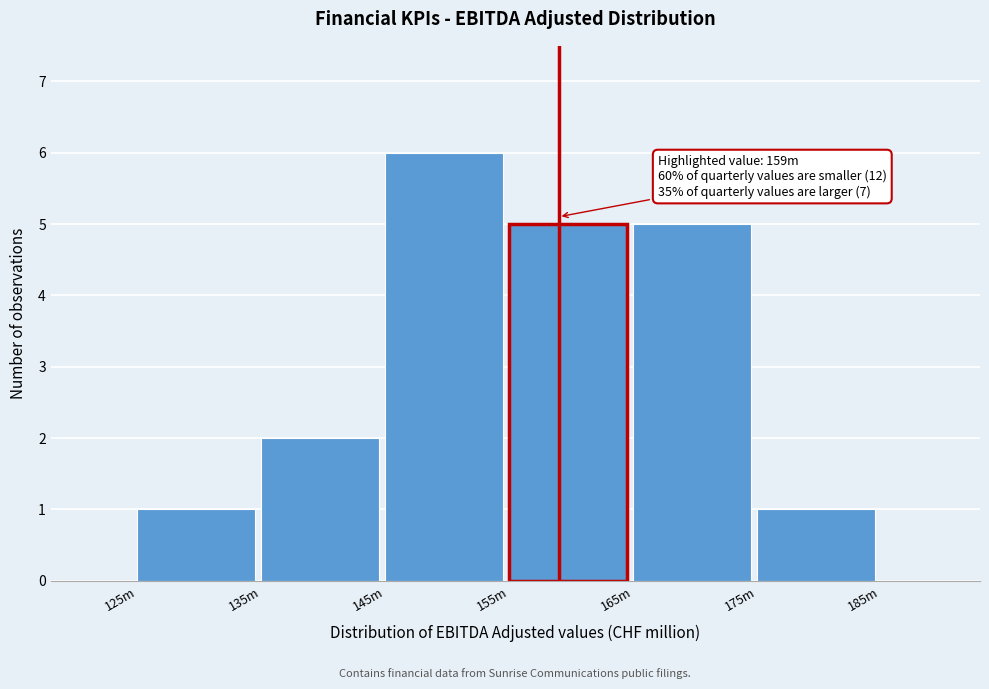

Reading left to right, extract all data points from this chart.

1	2	6	5	5	1